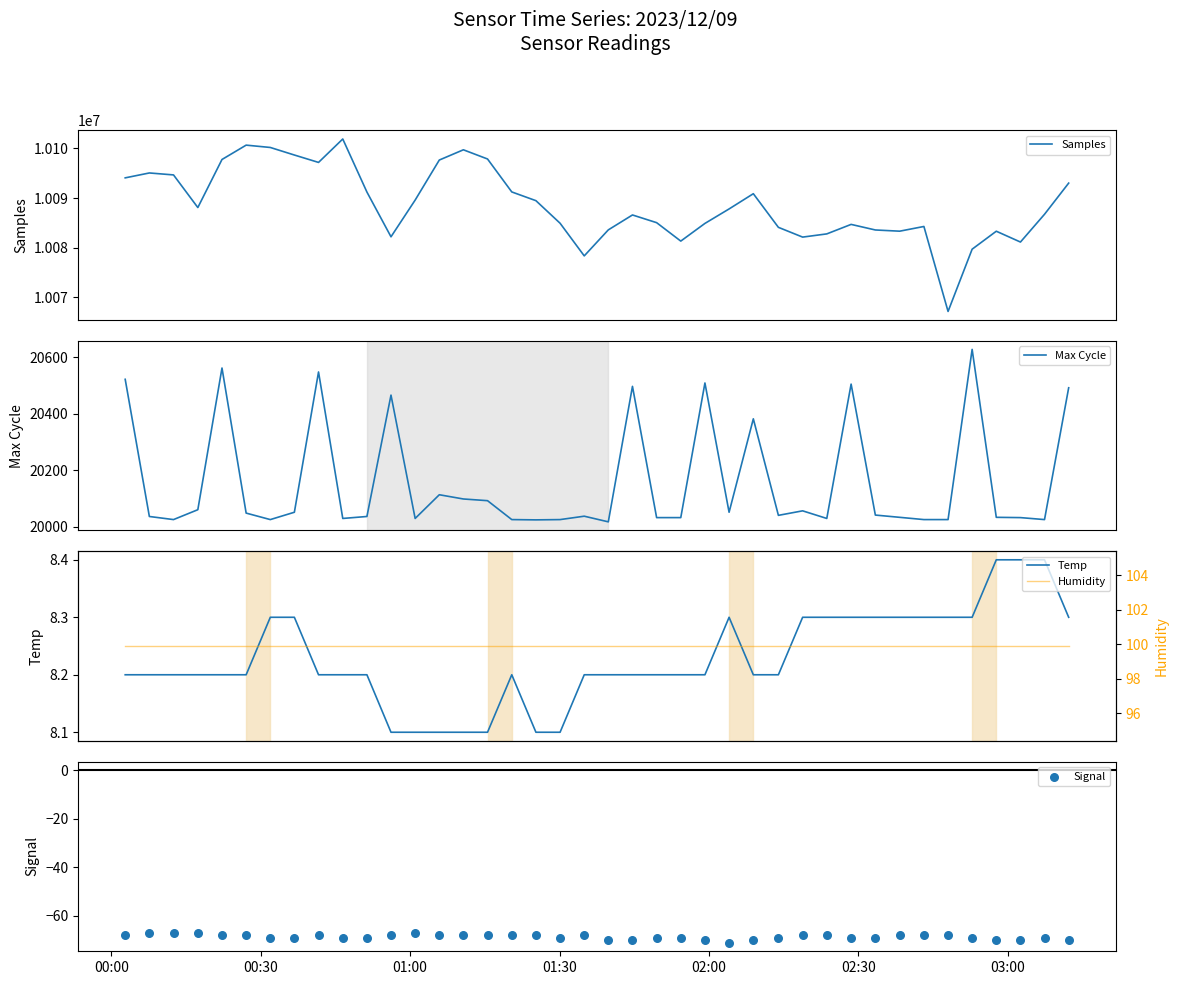

At how many categories does at least one series exceed 380118?

40